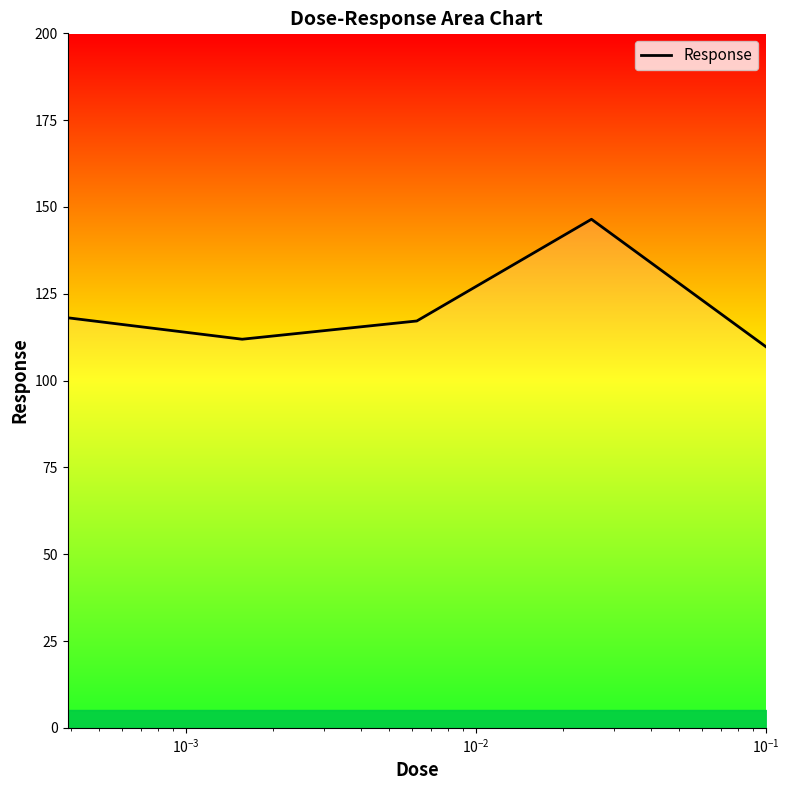

True or false: there are more than 0 points higher than both neighbors.

True